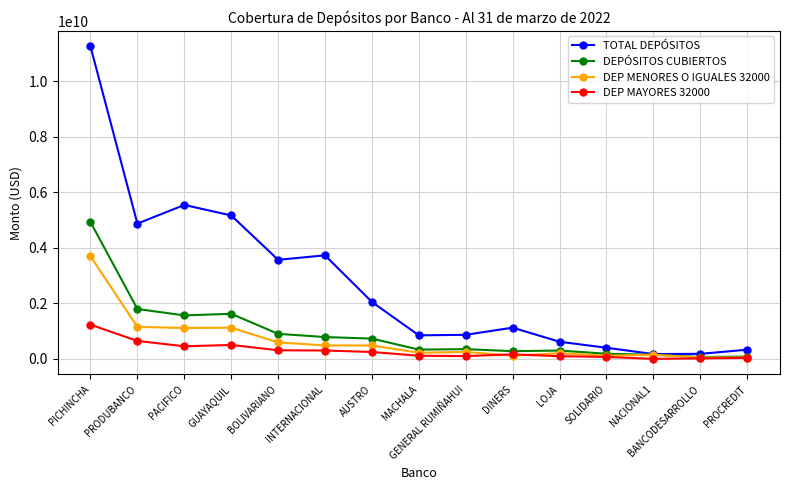

Is the value of DEP MENORES O IGUALES 32000 at NACIONAL1 greater than the value of TOTAL DEPÓSITOS at DINERS?

No